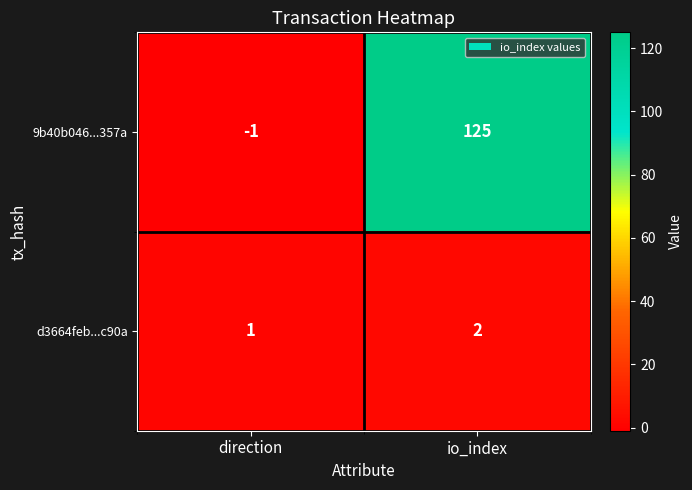

What is the sum of the 9b40b046...357a values at direction and io_index?

124